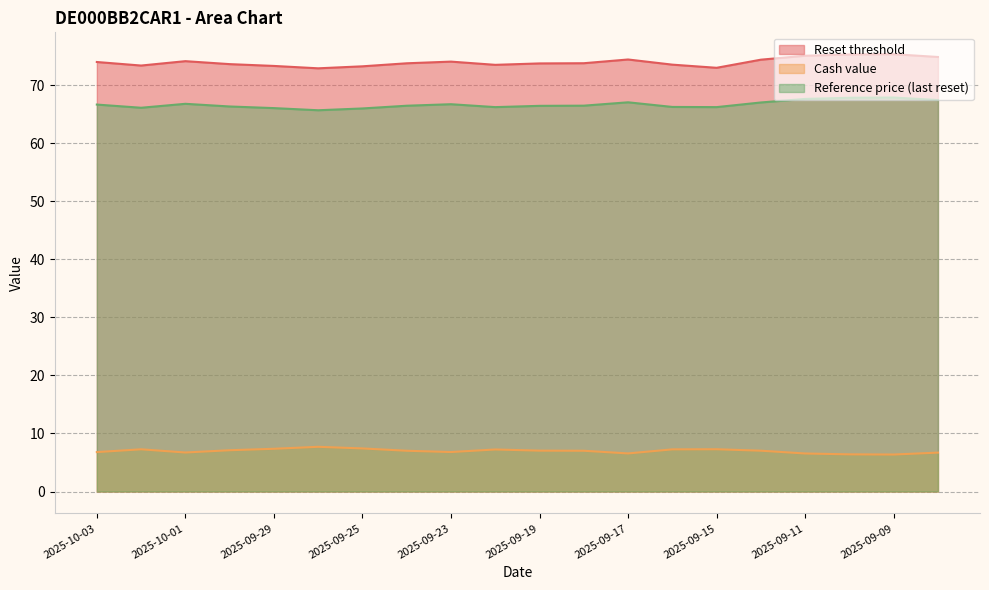

True or false: Cash value and Reference price (last reset) cross at least once.

False